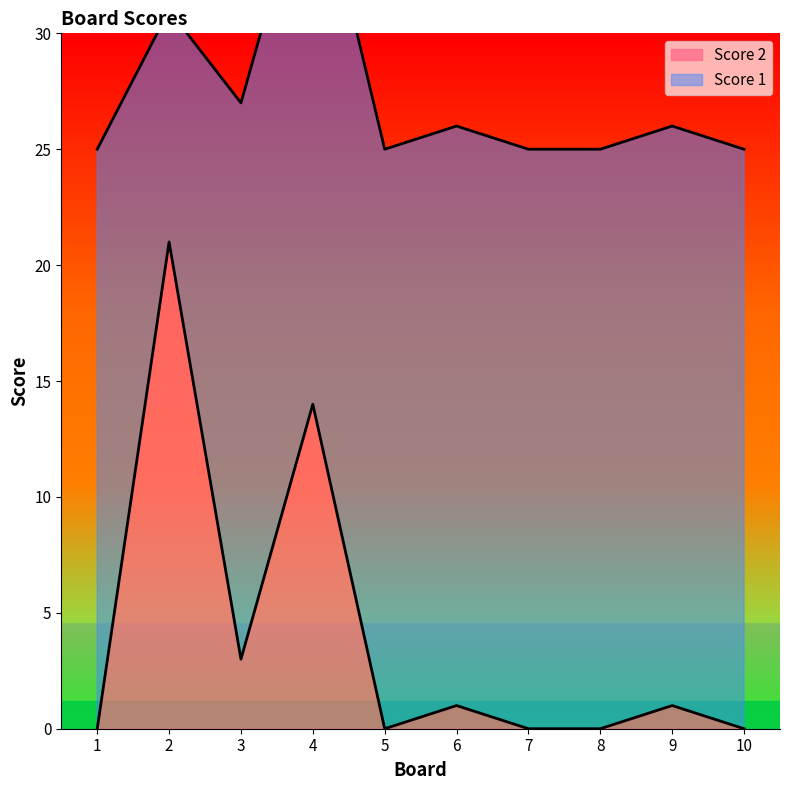

Where is the first local minimum?

3